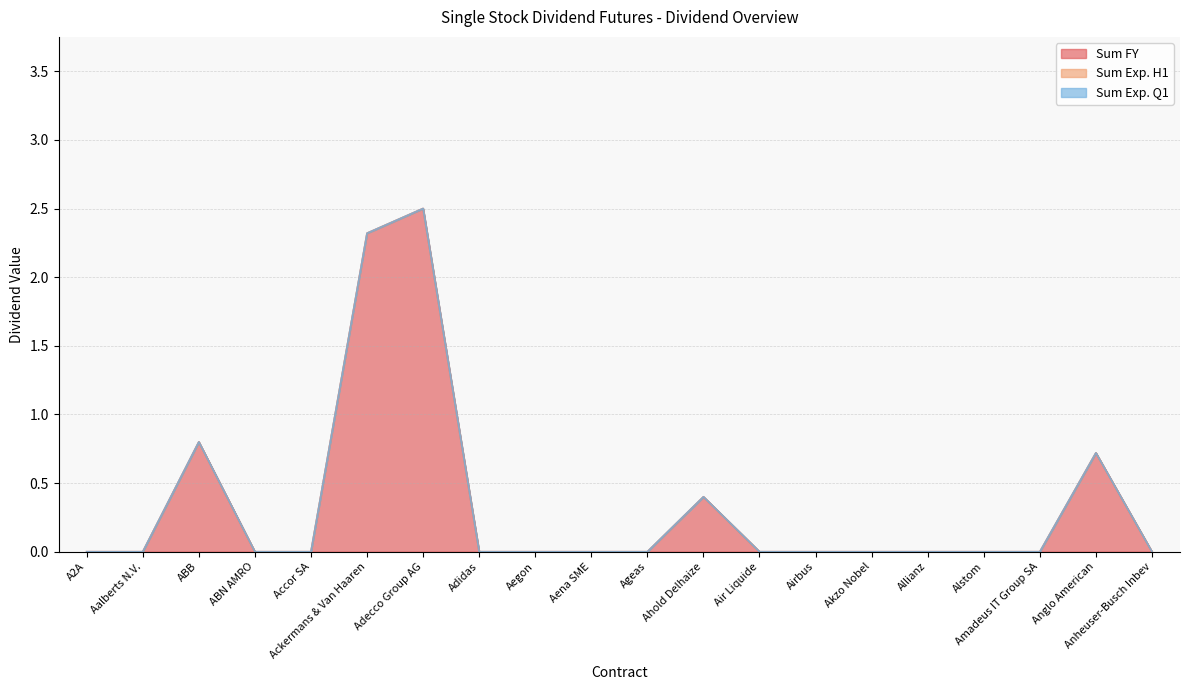

How many positive values does the Sum FY series have?

5